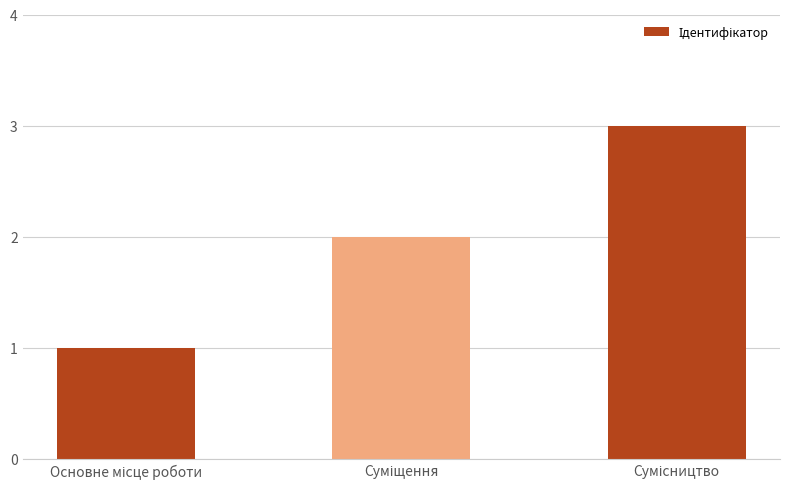

Reading left to right, list all the values displayed in this chart.

1	2	3